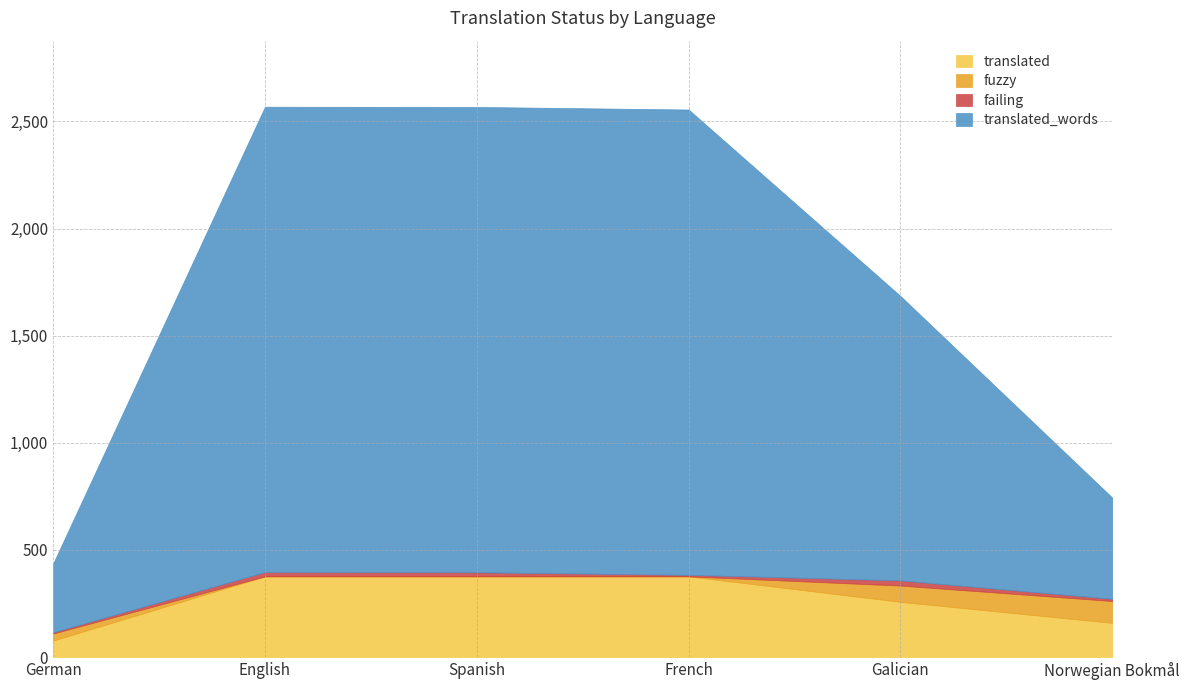

What is the average value of the fuzzy series?

35